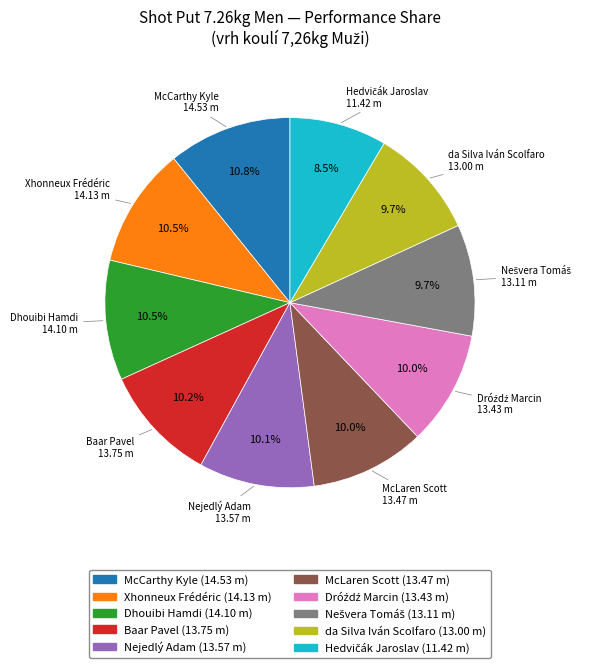

Approximately how many times larger is the value at Dhouibi Hamdi compared to Baar Pavel?

1.0